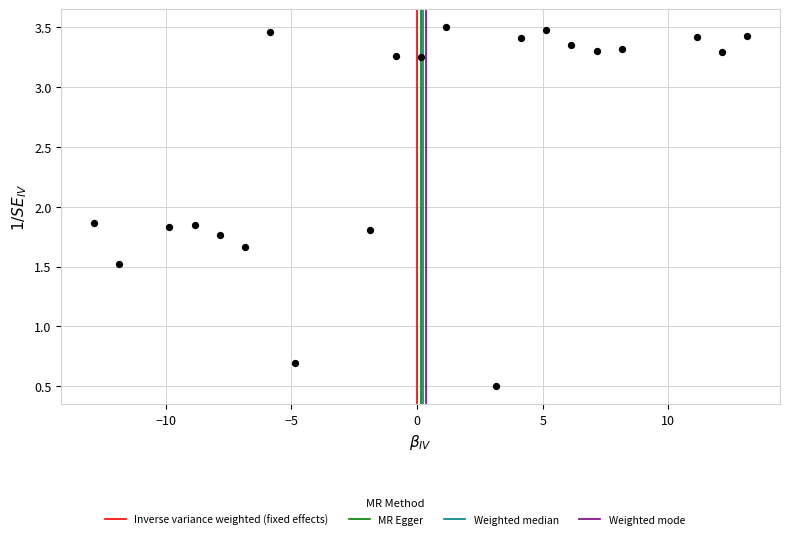

What is the range of X values (max minus min)?

26.0